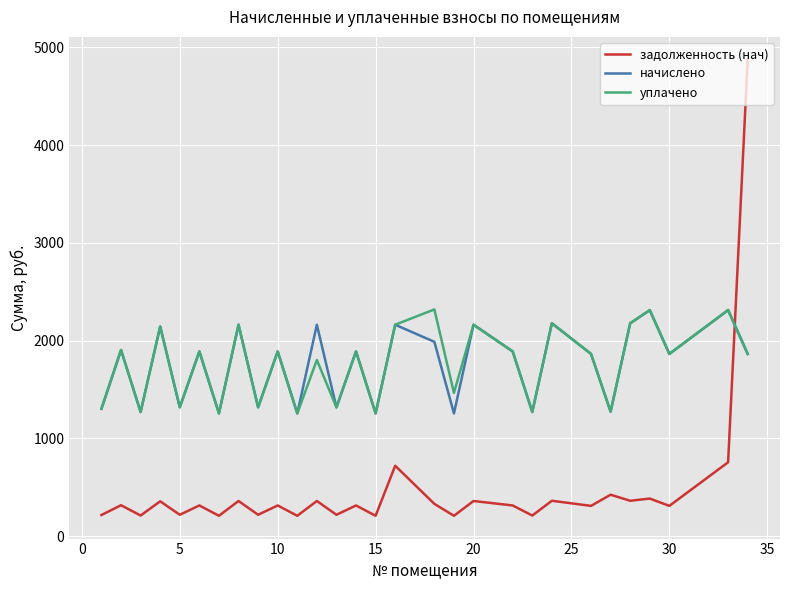

What is the minimum value for начислено?

1256.5